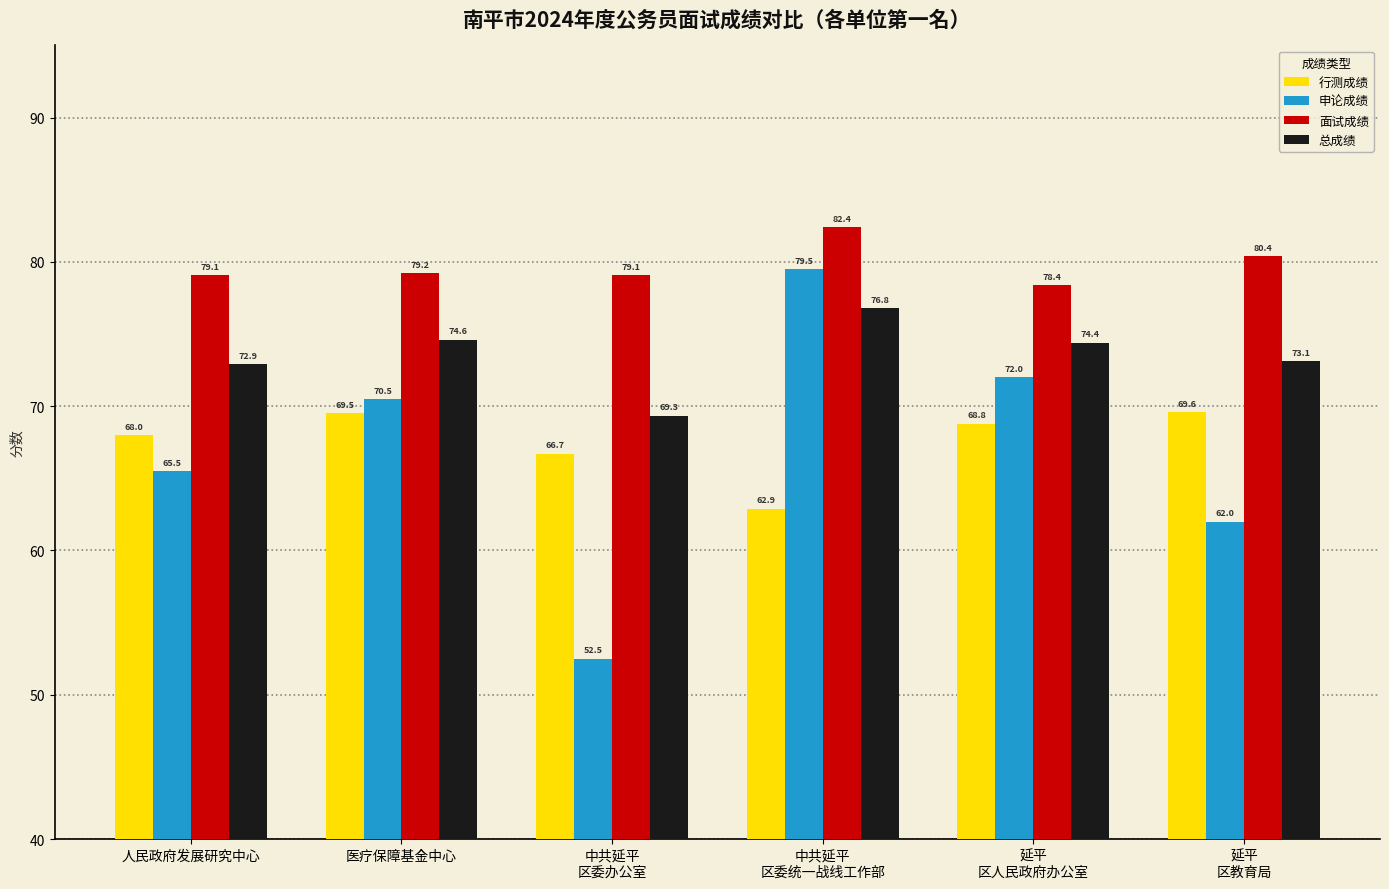

What is the label of the 5th bar from the left?

延平
区人民政府办公室